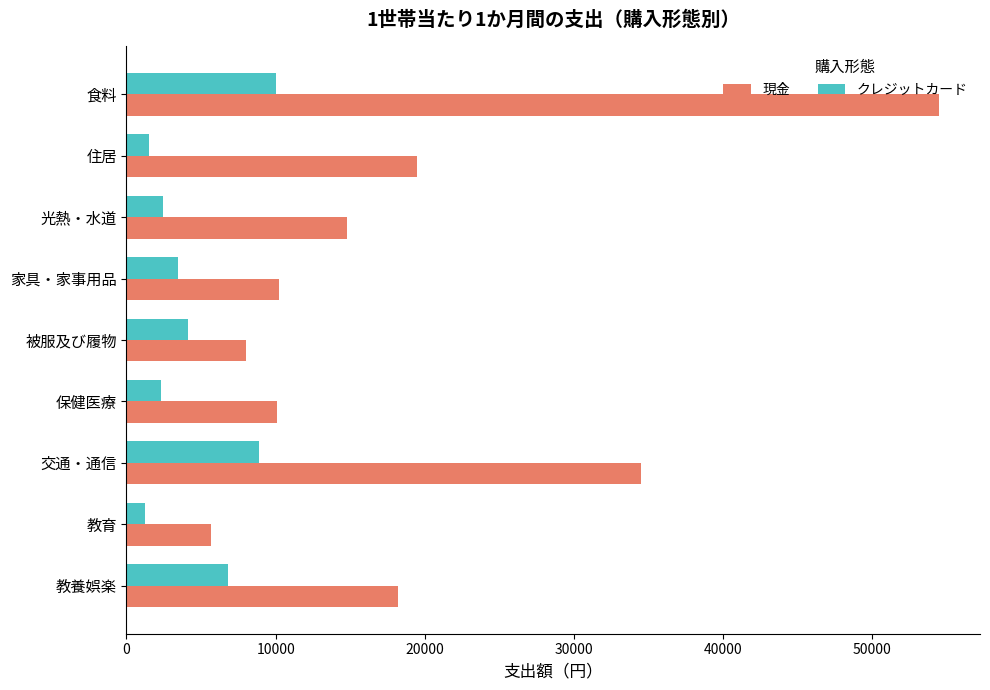

Which series has the largest total across all categories?

現金